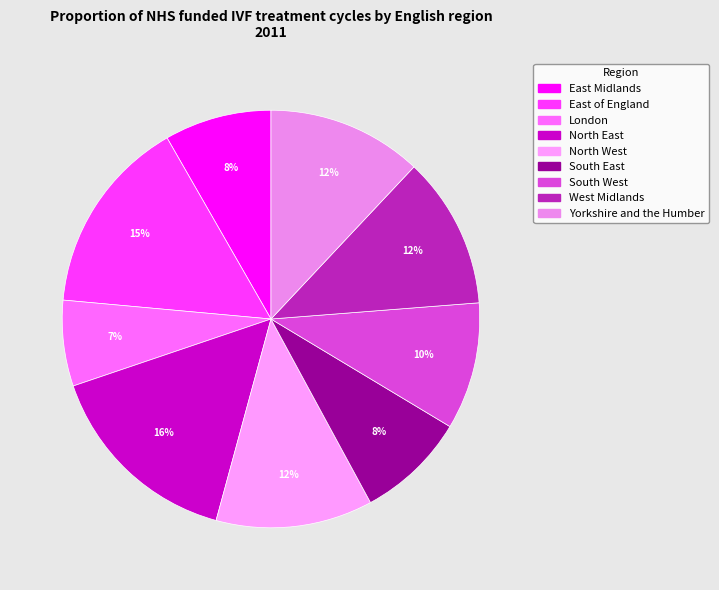

Is it true that South East is 19% of the pie?

False